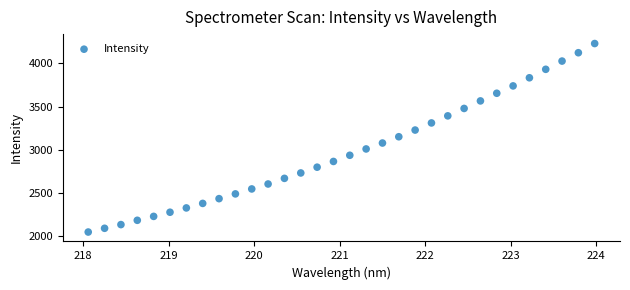

What is the range of Y values (max minus min)?

2178.1